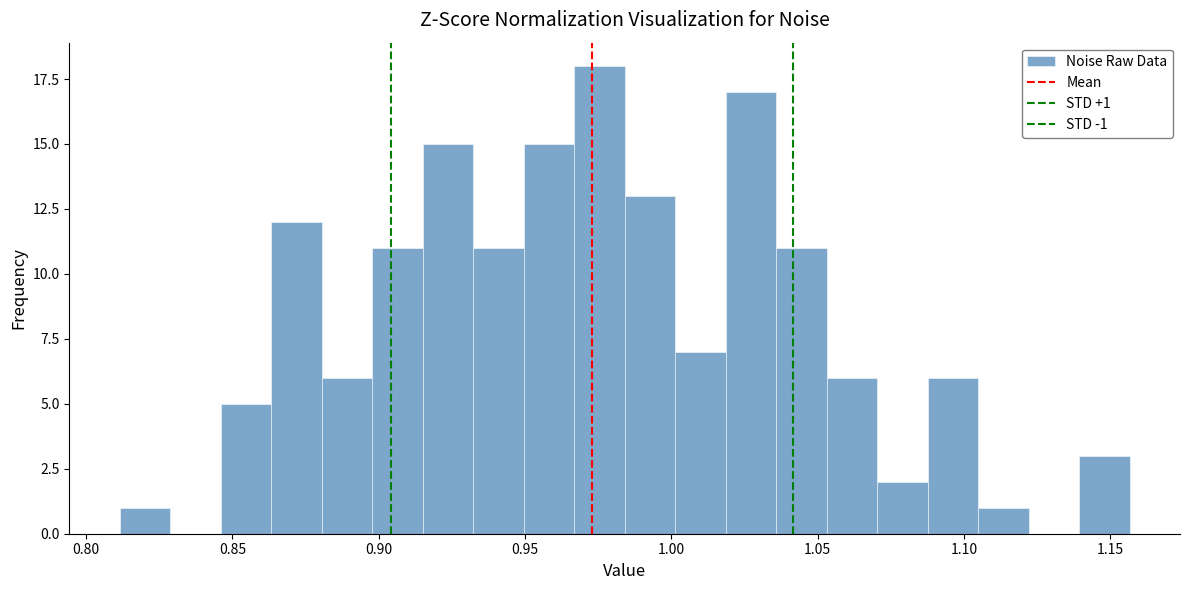

Read against the x-axis, roughly where is the centre of the tallest bar?

0.975